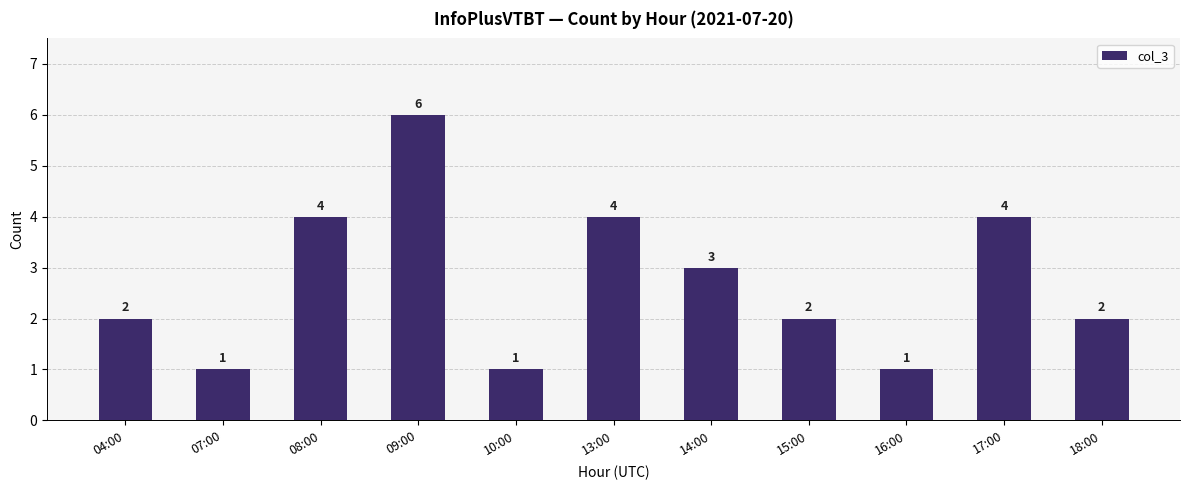

What is the label of the 1st bar from the left?

04:00